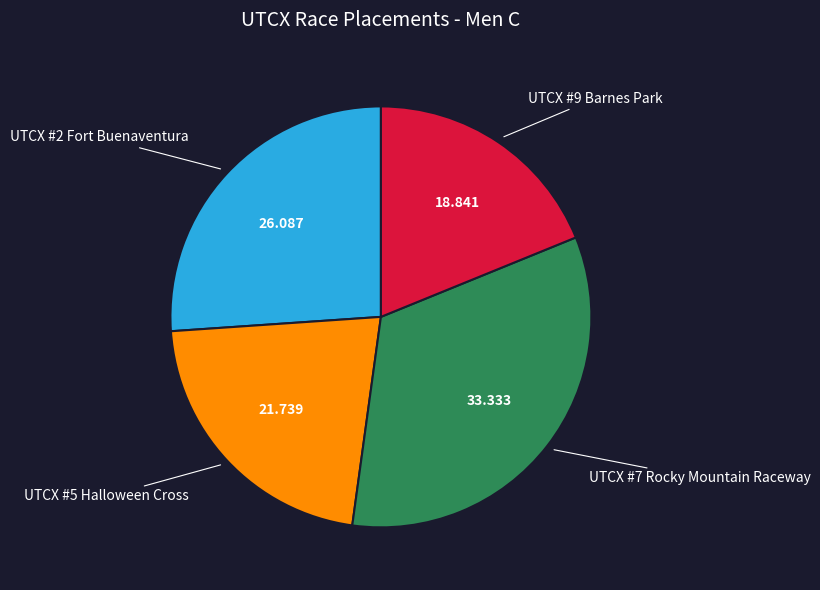

Rank the categories by value from lowest to highest.

UTCX #9 Barnes Park, UTCX #5 Halloween Cross, UTCX #2 Fort Buenaventura, UTCX #7 Rocky Mountain Raceway